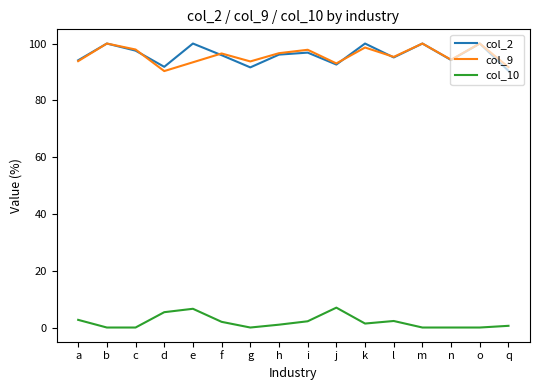

Where is the first local minimum for col_9?

d